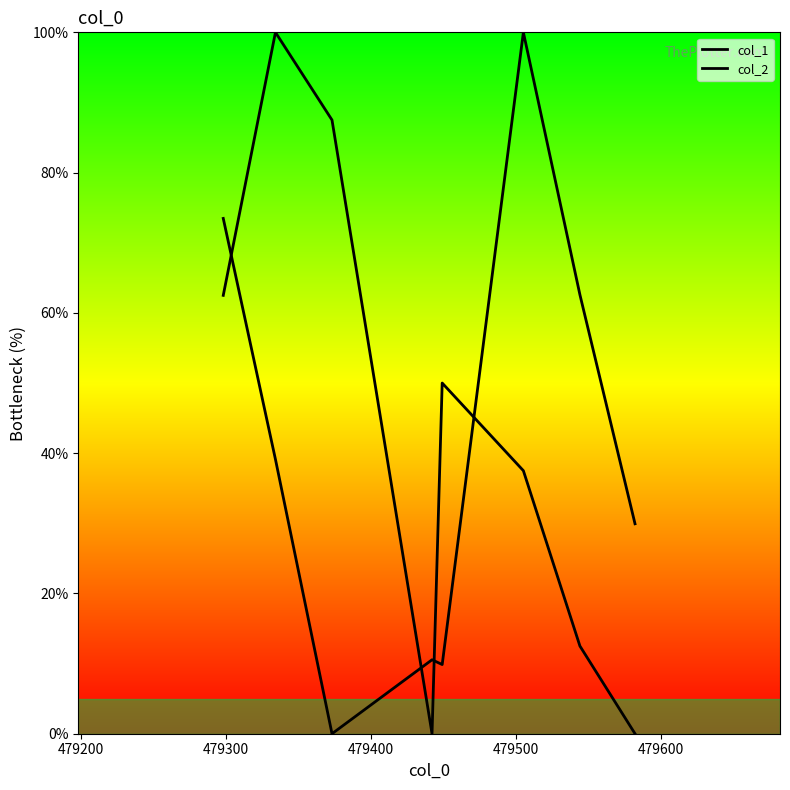

In col_2, how many points are lower than both neighbors (excluding endpoints)?

1